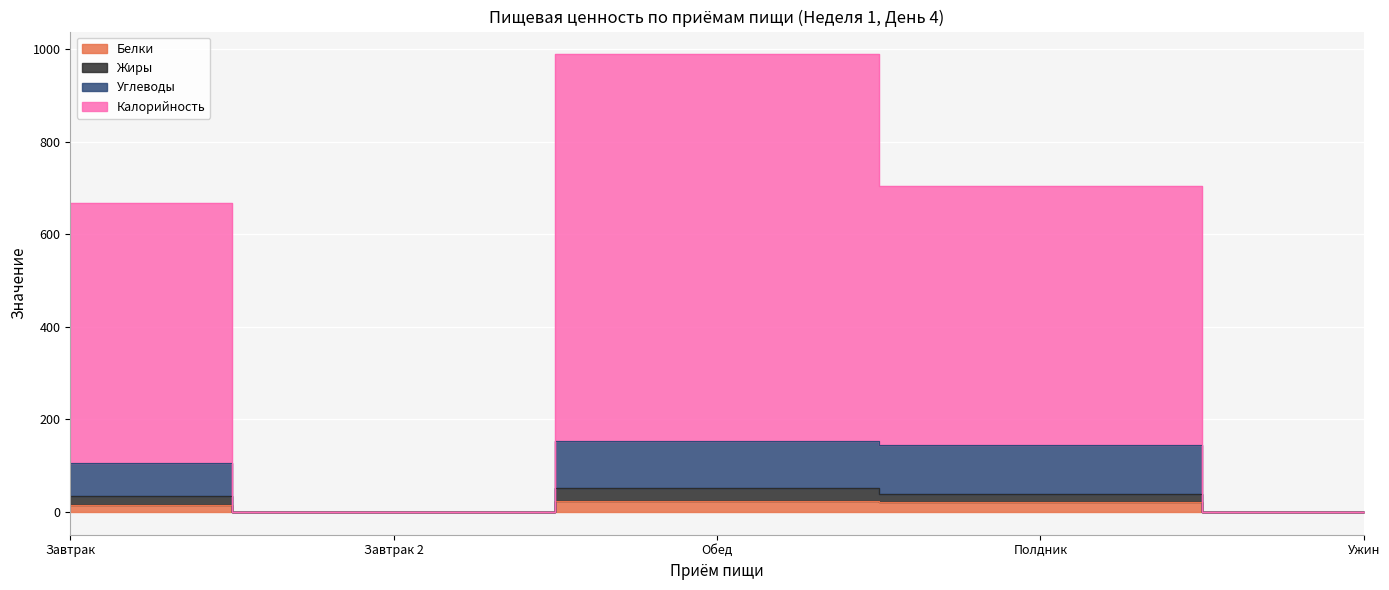

At which category is the sum across all series the highest?

Обед